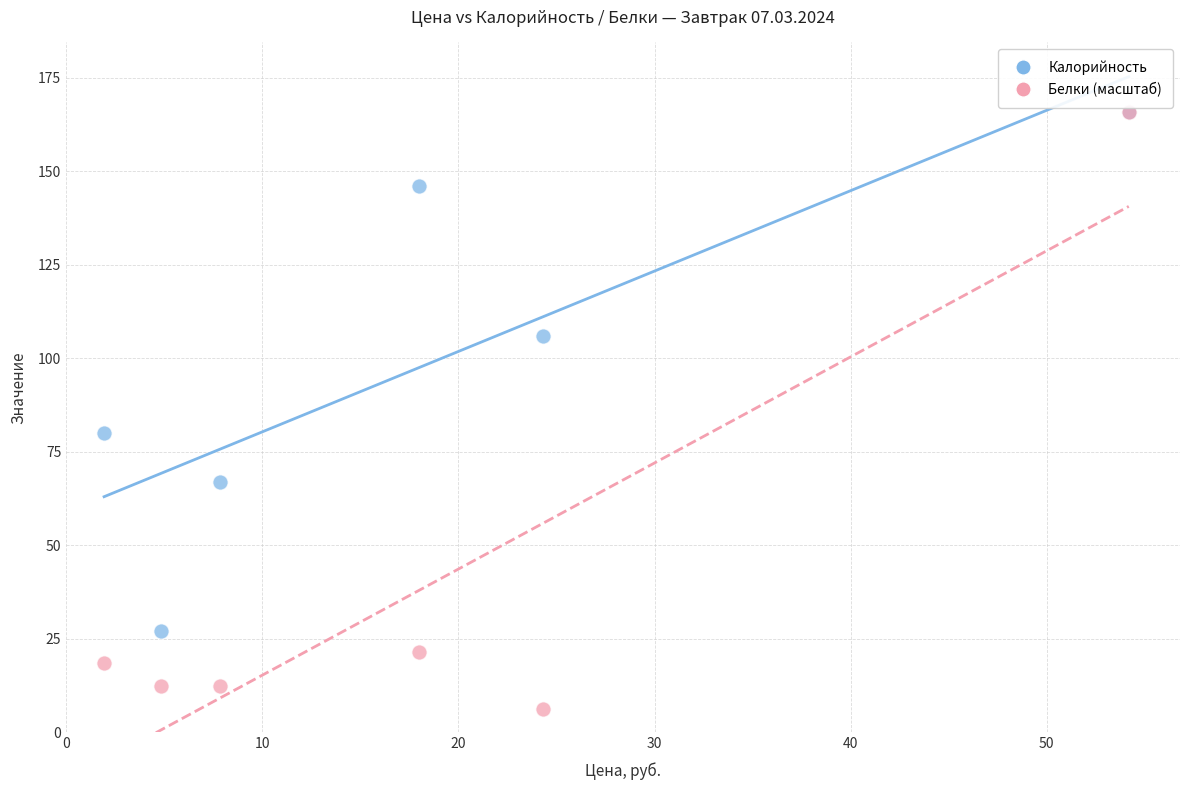

Across all series, what Y value is closest to 86?

80.0